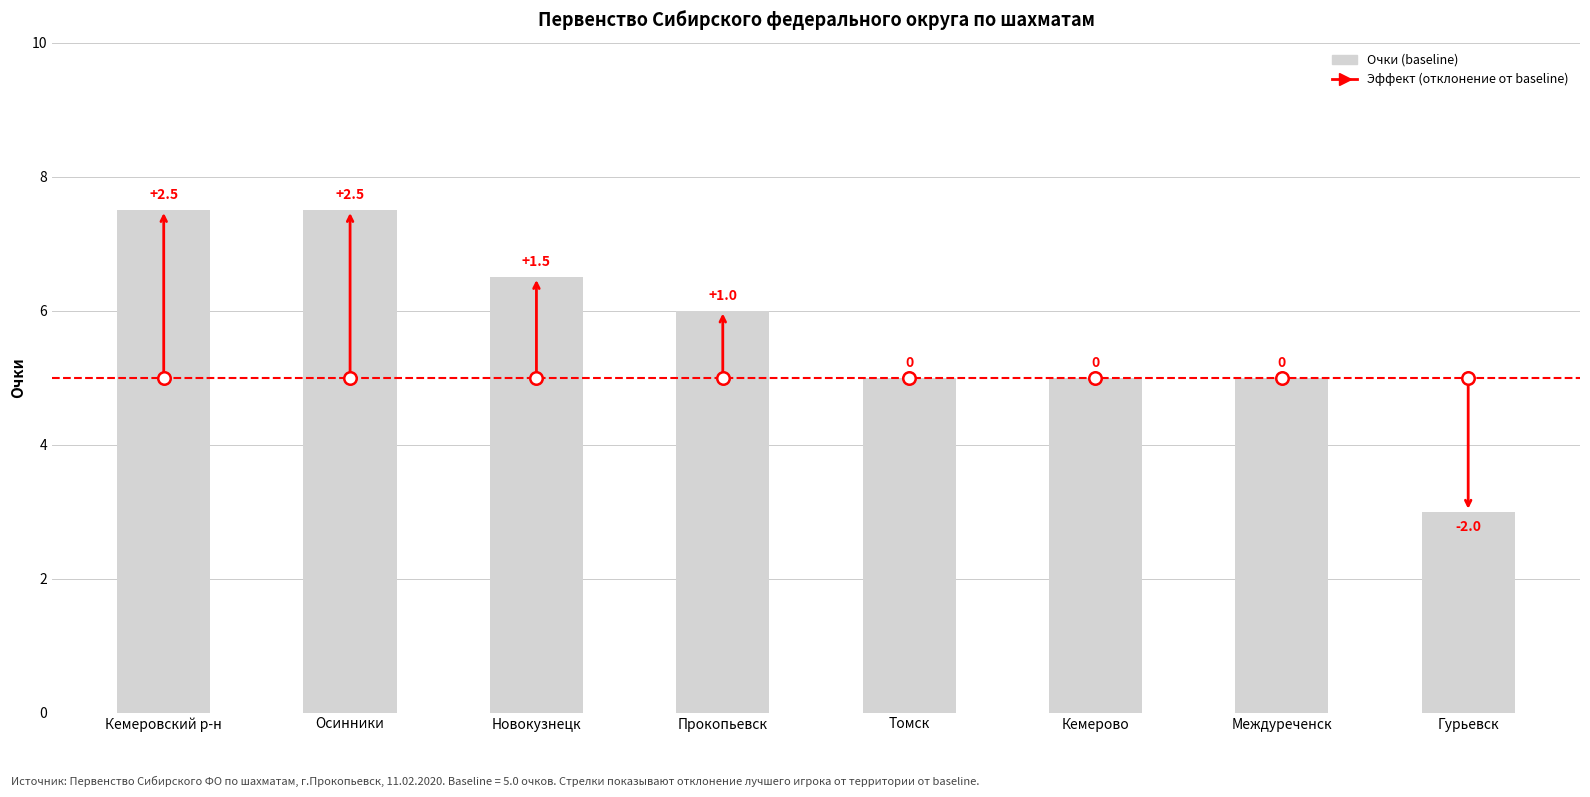

Are the bars horizontal?

No